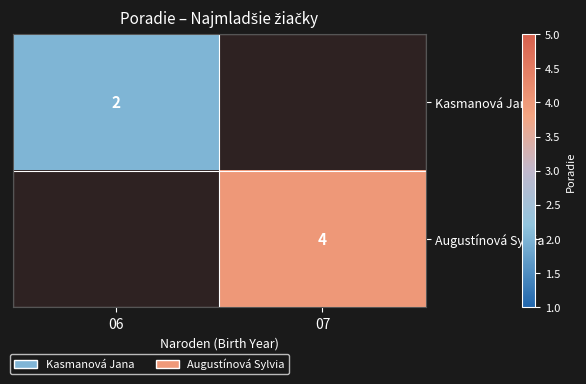

The Kasmanová Jana series shows 1 at 06. True or false?

False